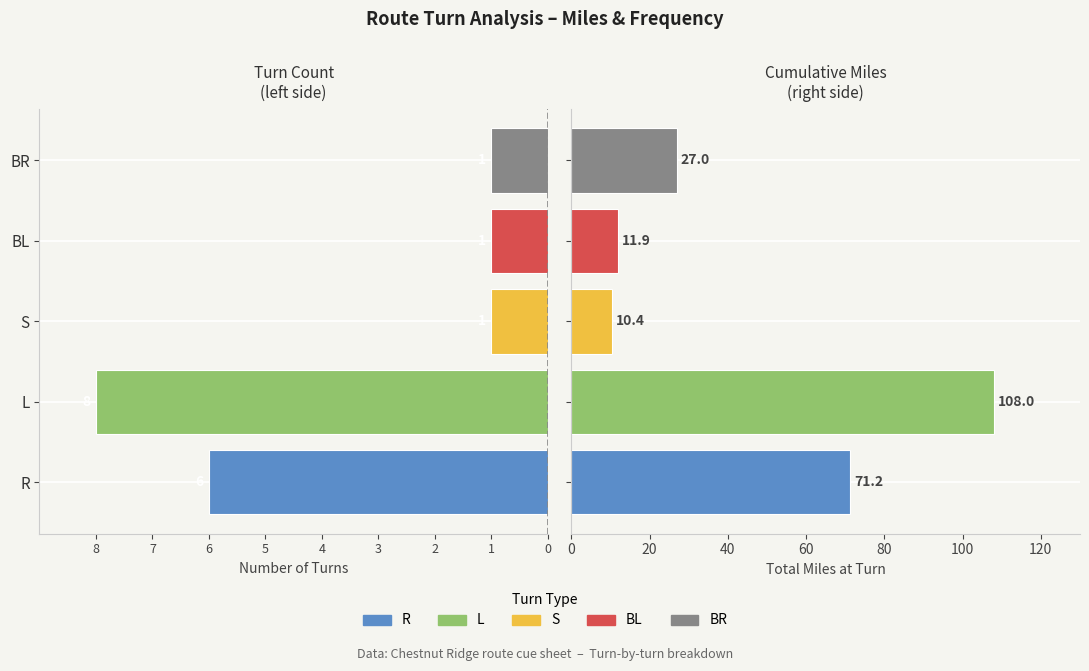

What is the average value of the Total Miles series?

45.7